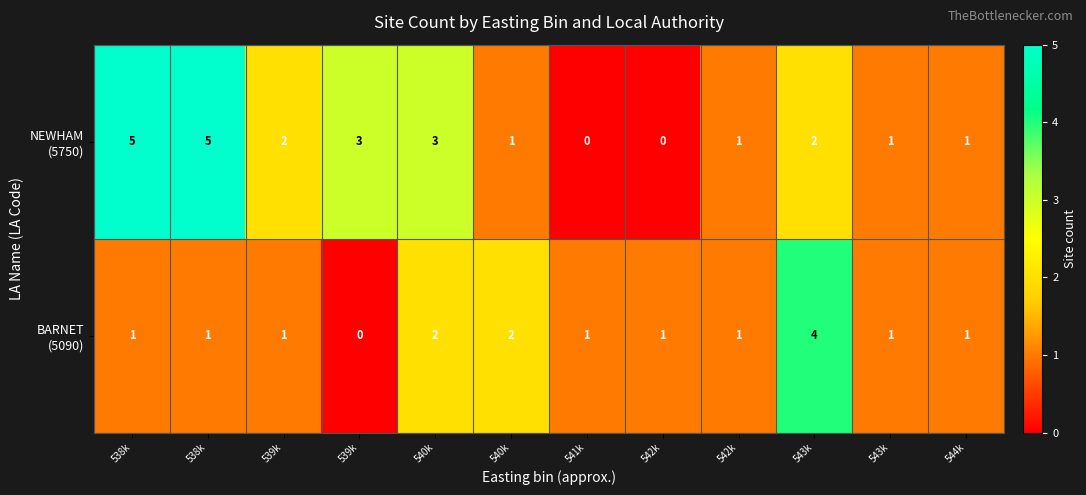

How many data points does each series have?

12